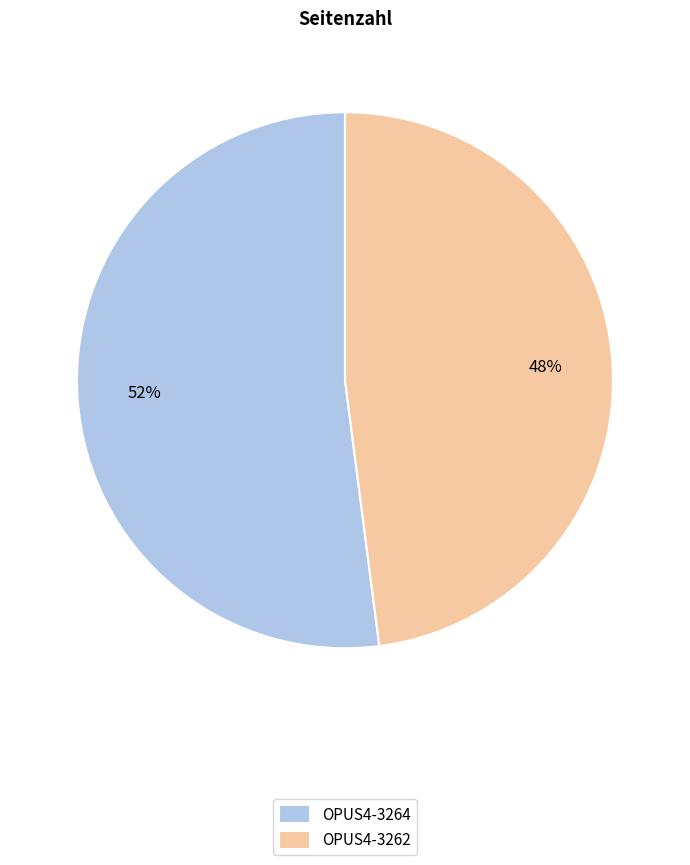

Rank the categories by value from lowest to highest.

OPUS4-3262, OPUS4-3264